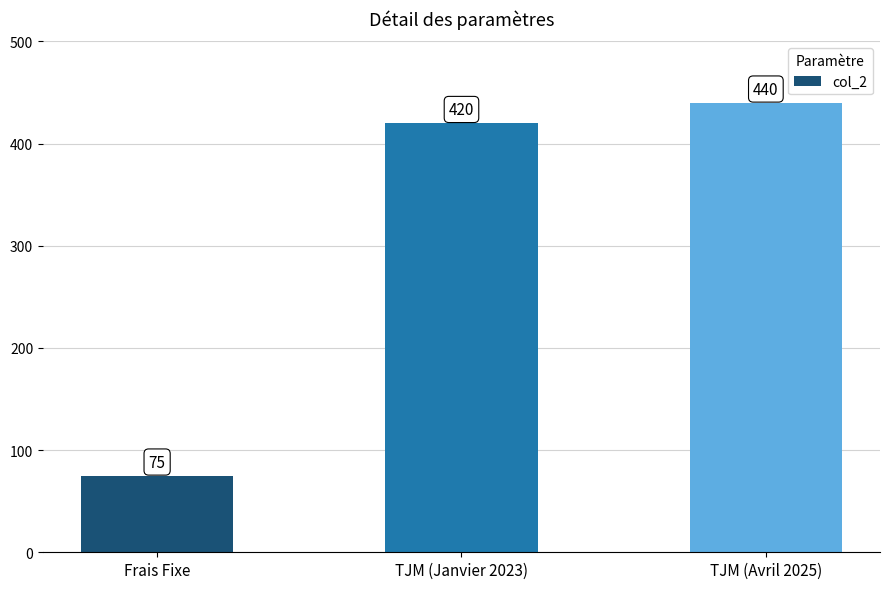

Are the bars grouped side by side (vs. stacked)?

No